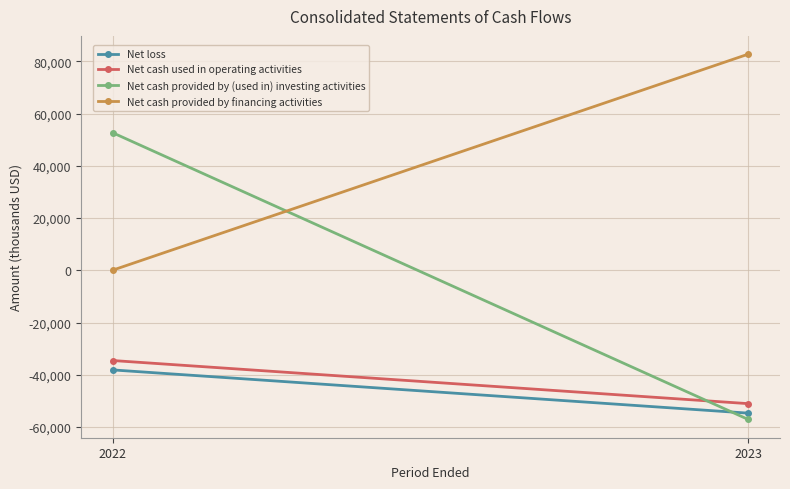

True or false: Net cash used in operating activities has a value of -45237 at 2022.

False